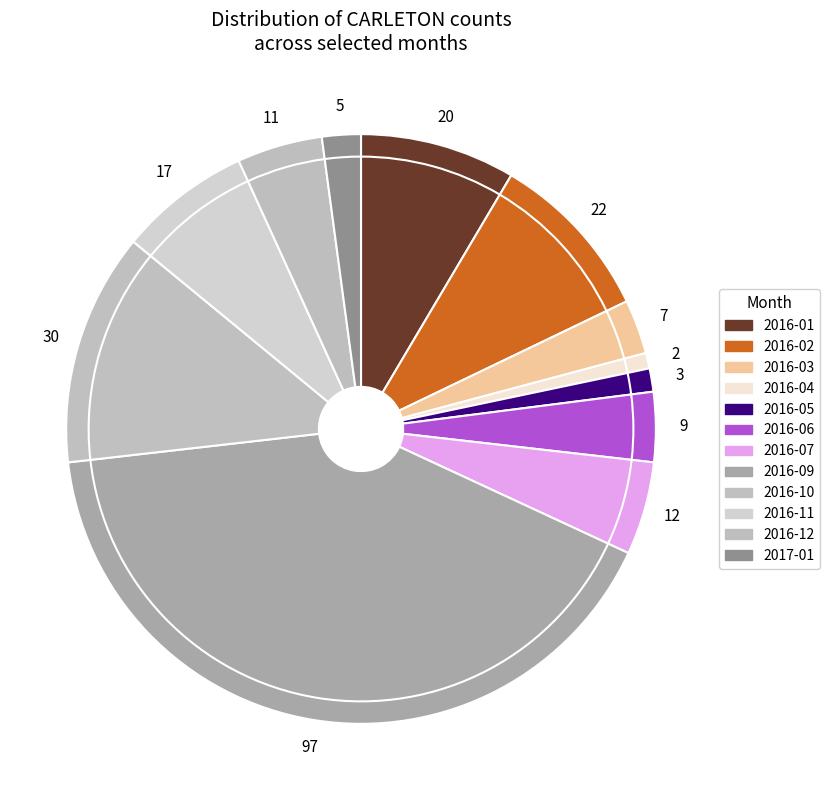

To the nearest percent, what percentage of the pie is 2016-11?

7%